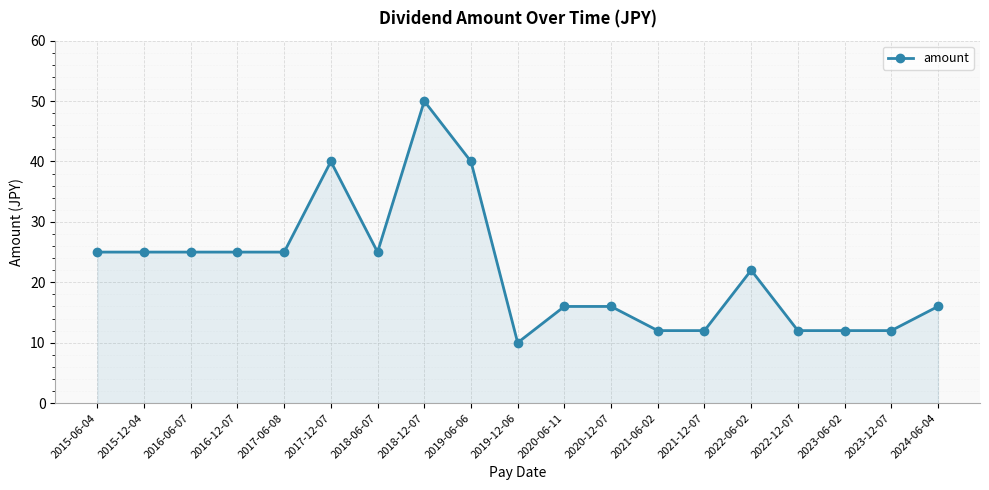

The value at 2024-06-04 is 16. True or false?

True